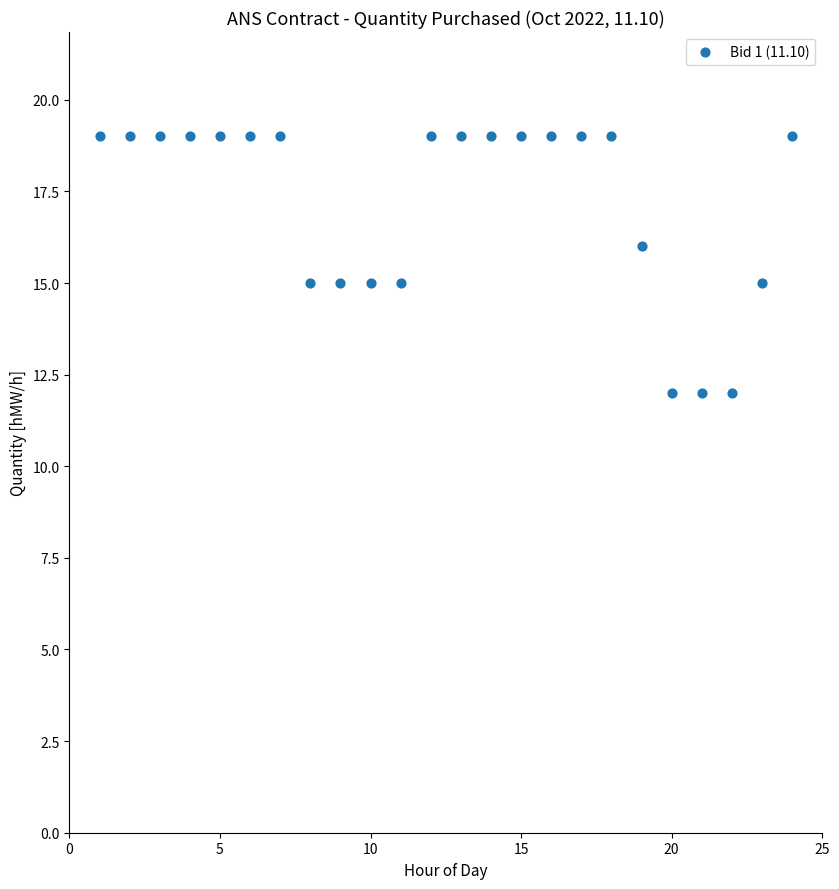

What is the range of Y values (max minus min)?

7